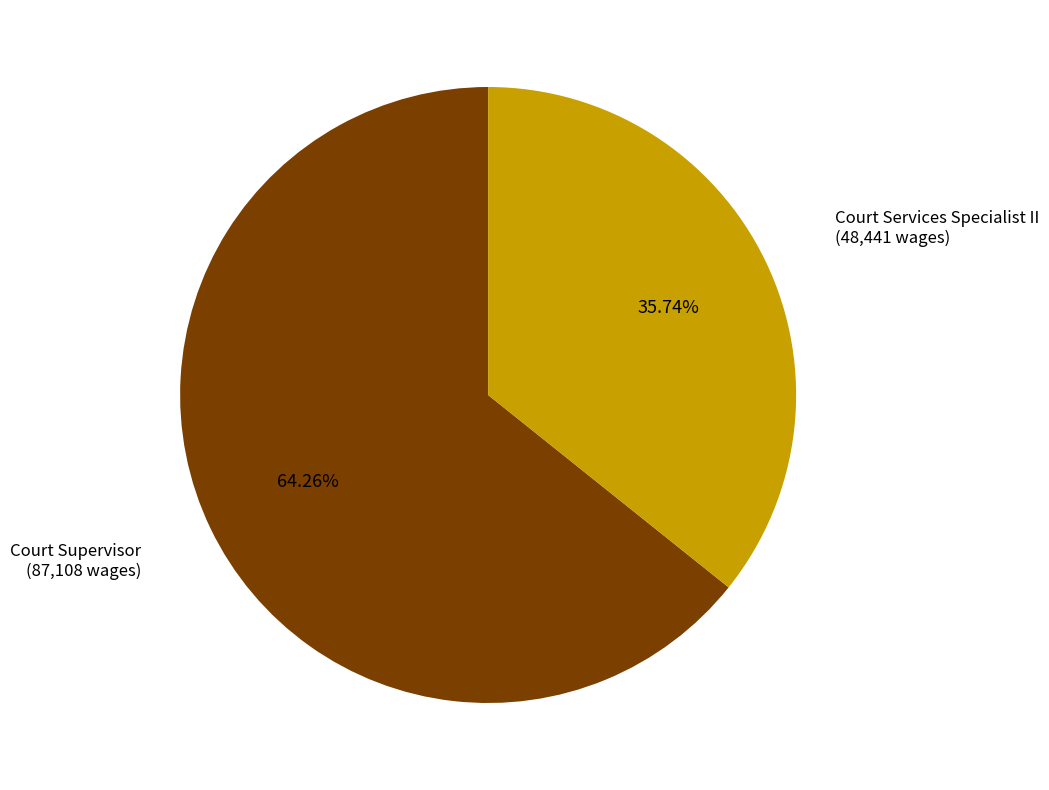

Does any single category account for the majority?

Yes